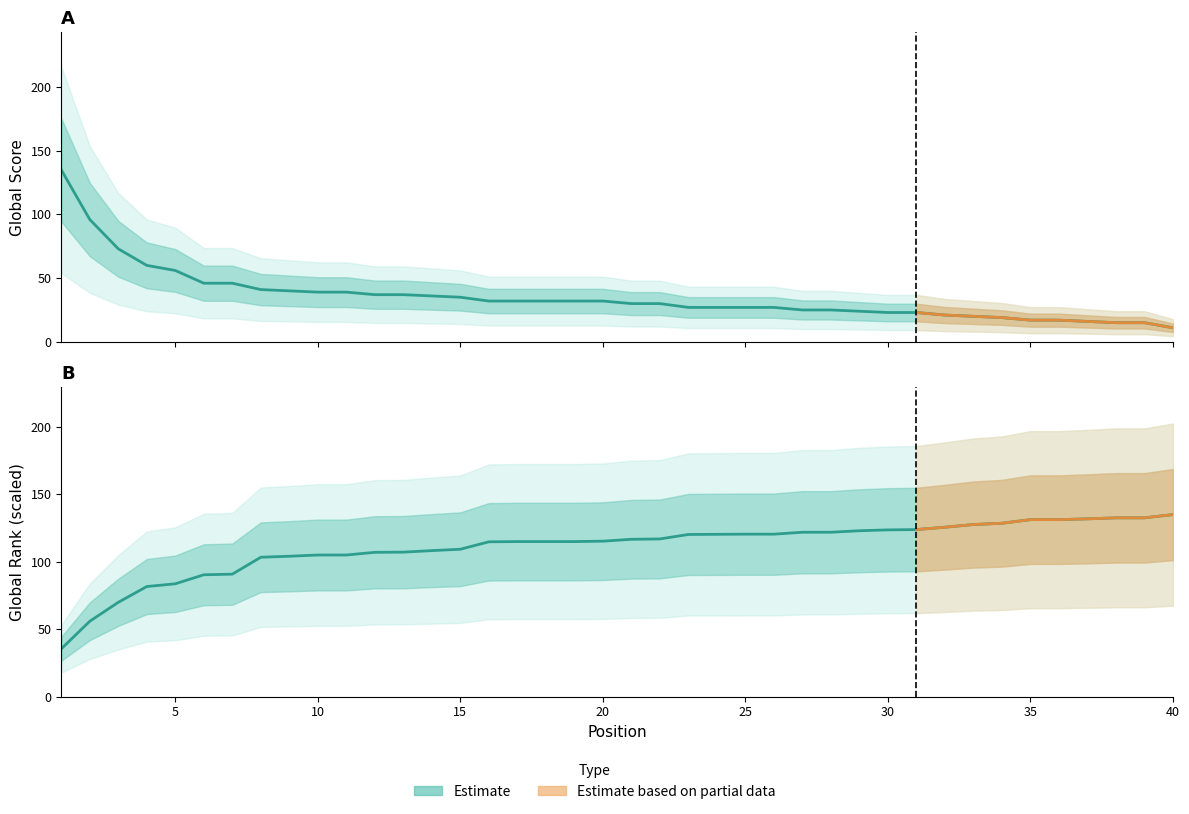

Which series changed the most between 4 and 25?

Global Rank